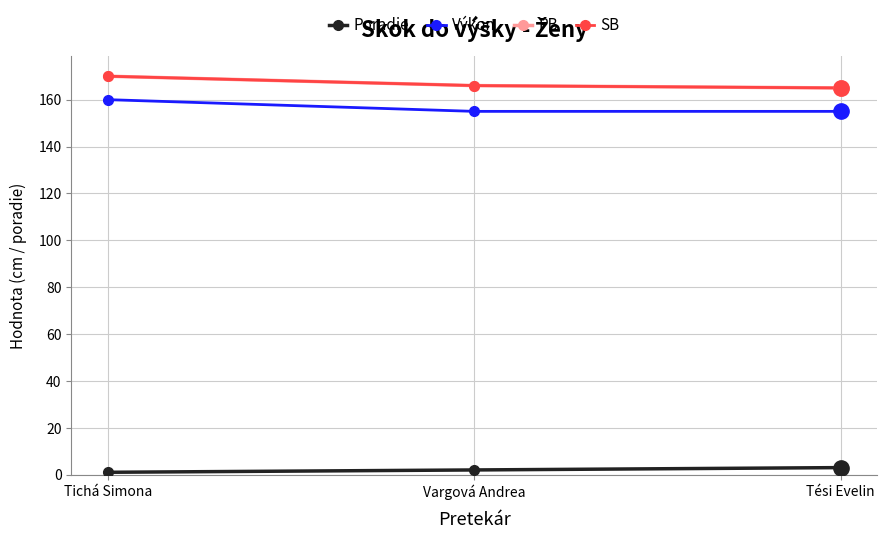

Does the chart have visible grid lines?

Yes